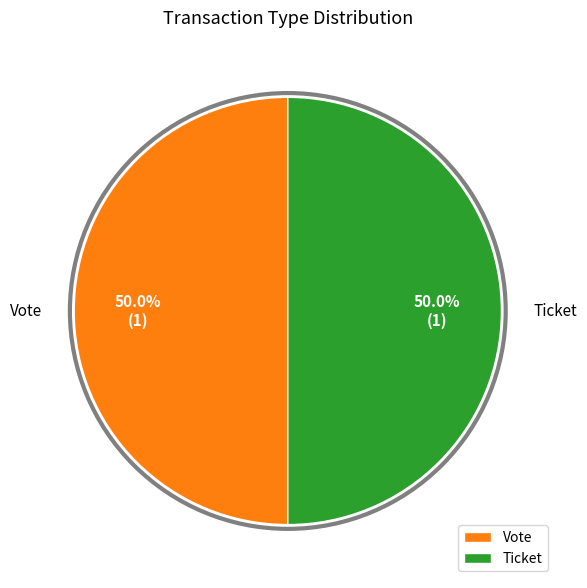

How much of the chart is everything except Vote?

50.0%